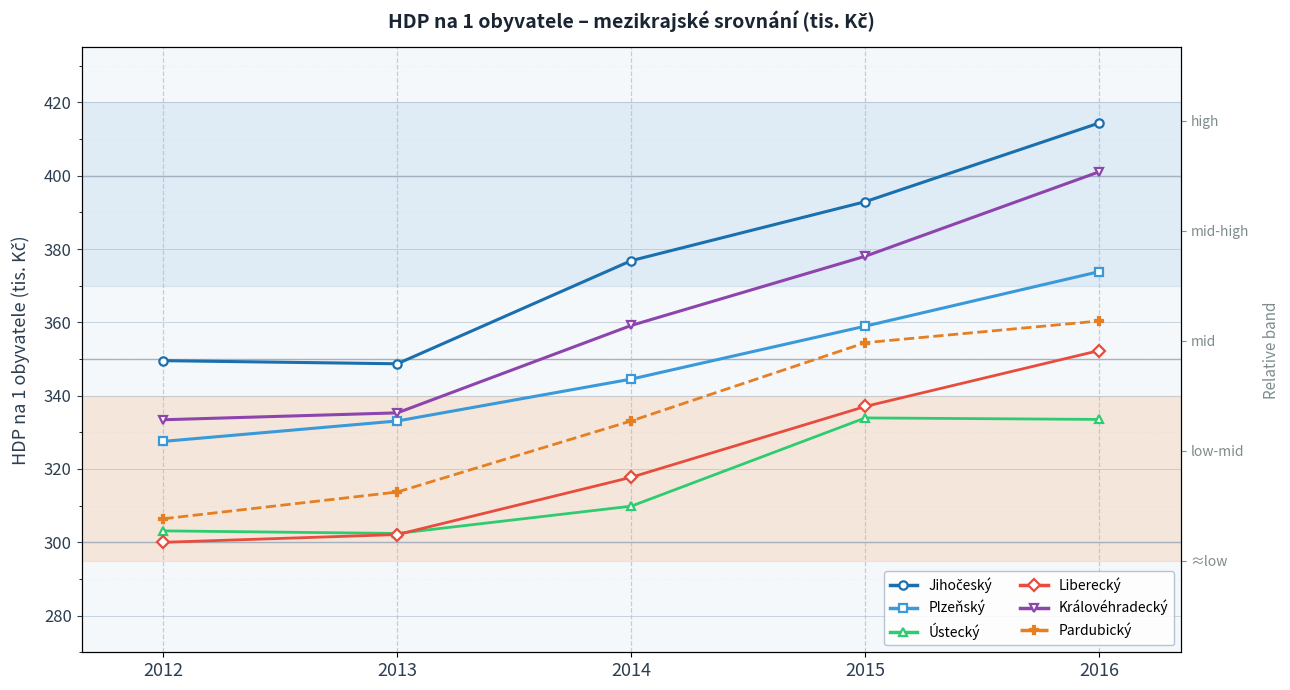

What is the value of the Královéhradecký point at the 5th from the left?

401.1